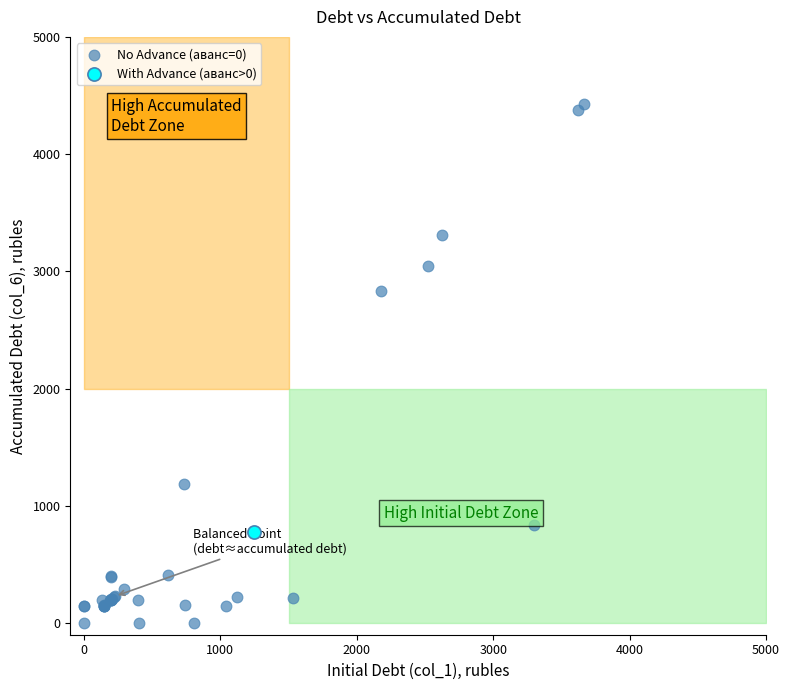

What are all the series names shown in the legend?

No Advance (аванс=0), With Advance (аванс>0)